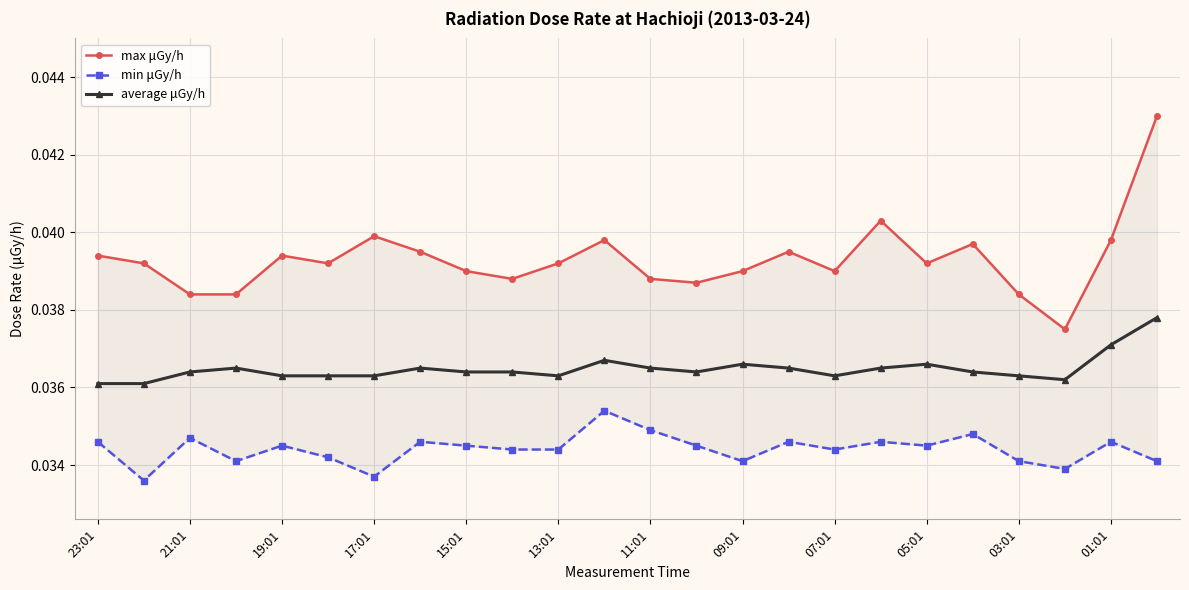

Count the min μGy/h values in the range 0 to 1.

24